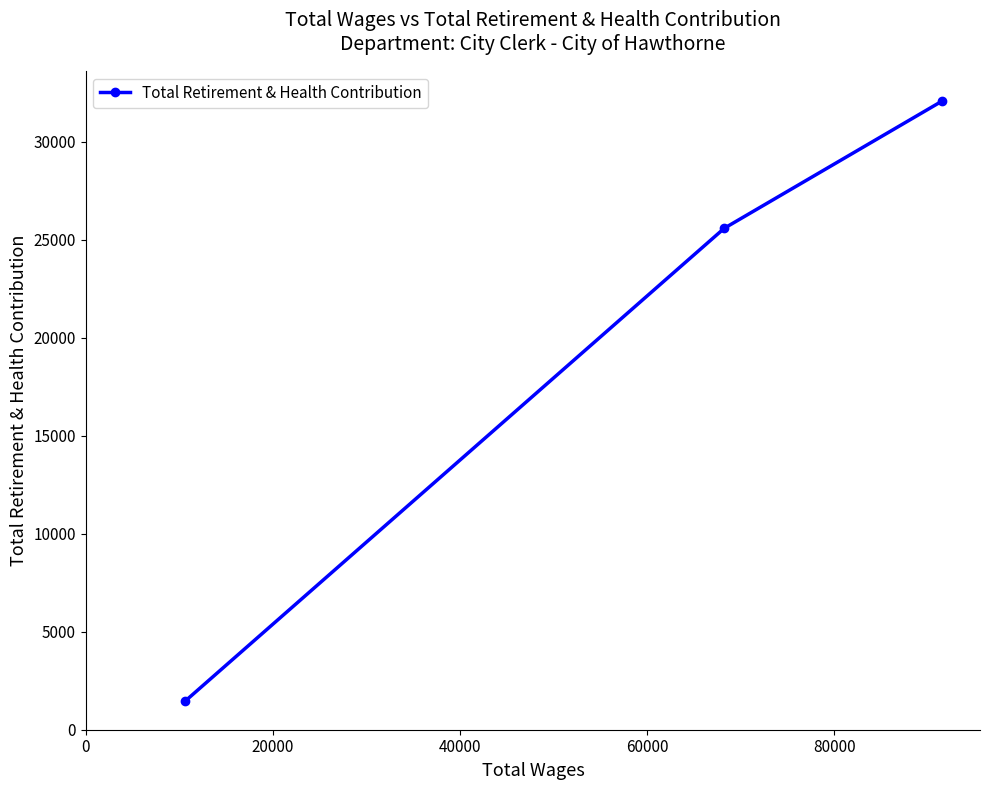

What is the minimum value shown in the chart?

1454